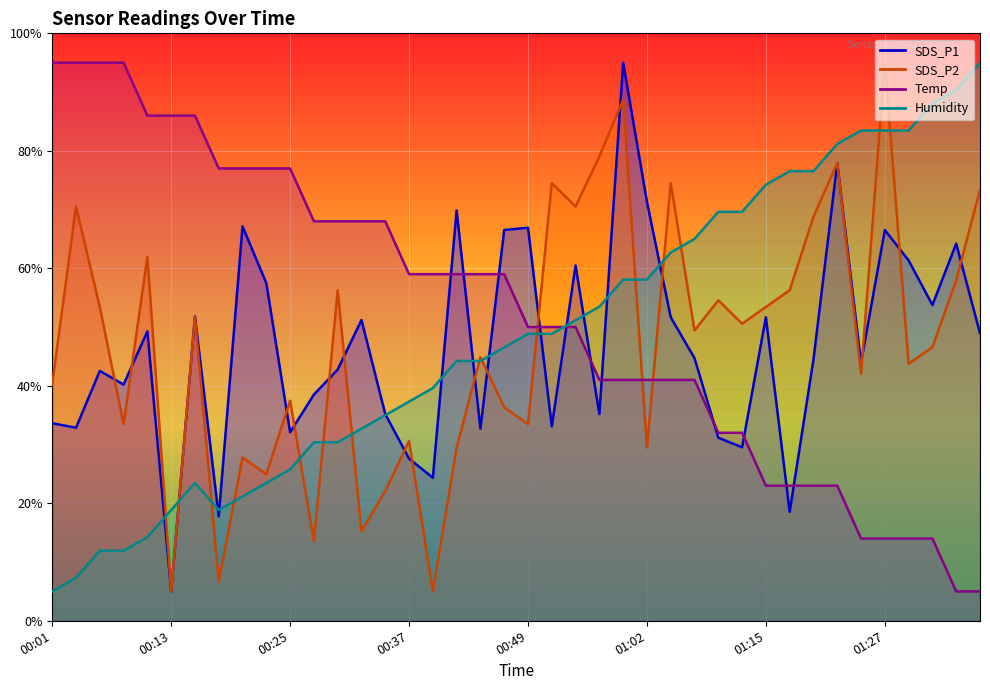

What is the value of the SDS_P1 point at the 3rd from the left?

42.5